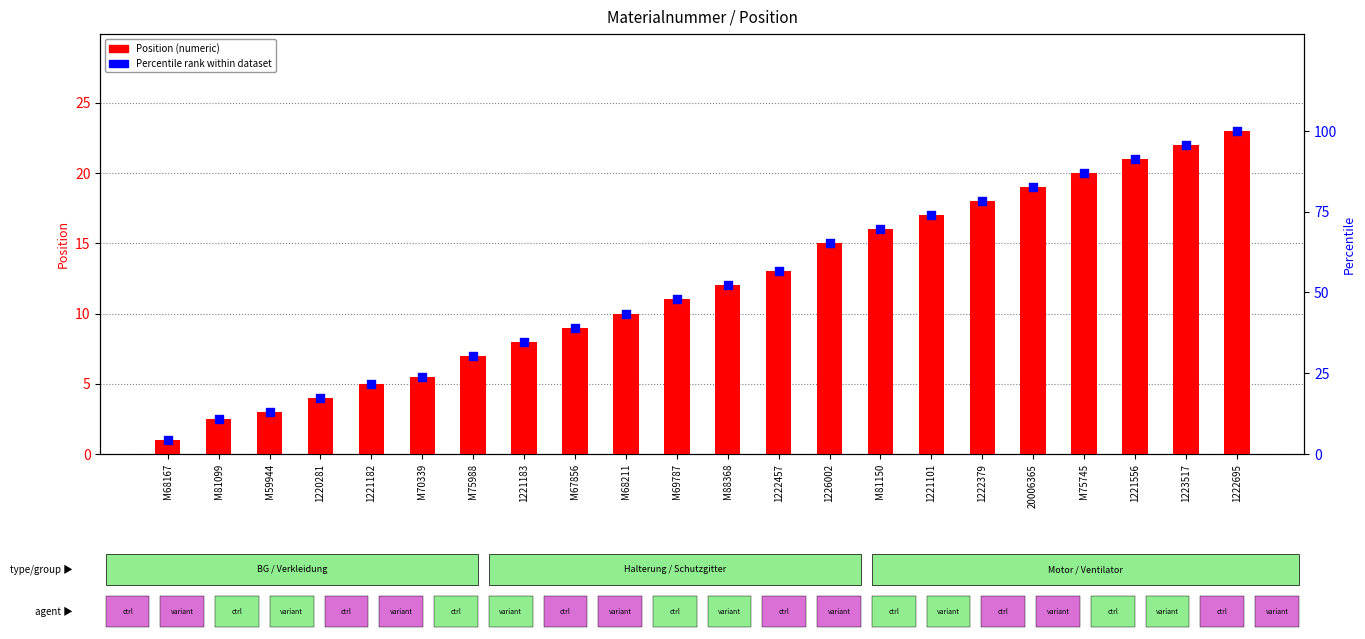

Which series reaches the maximum Y coordinate?

Percentile rank within dataset